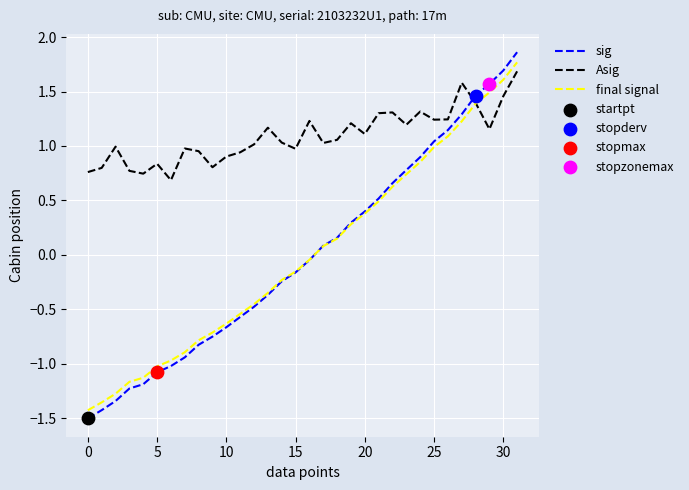

Which series has the widest spread of values?

sig